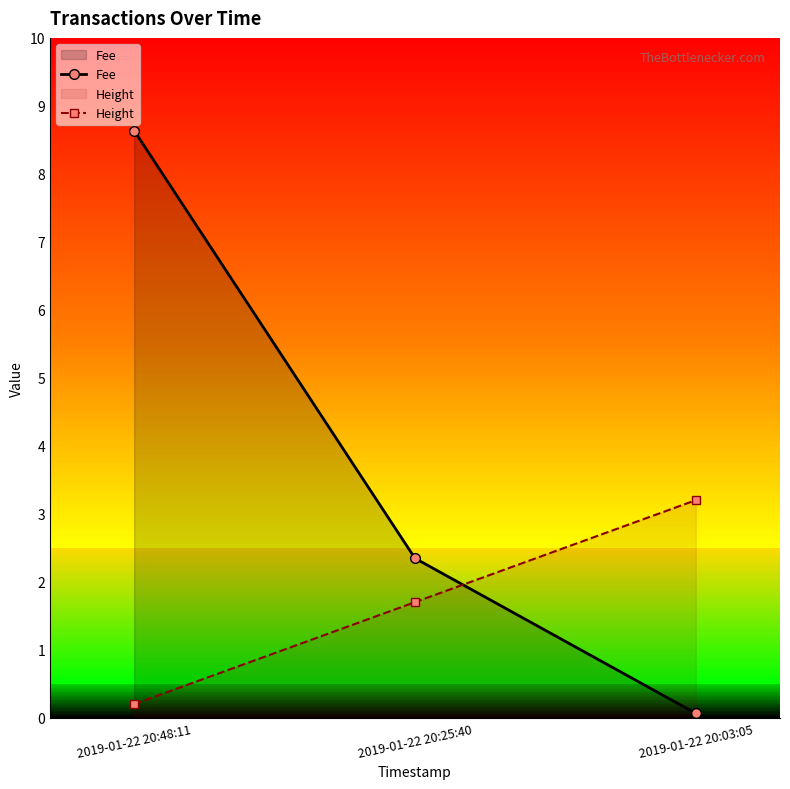

What is the difference between the Fee values at 2019-01-22 20:48:11 and 2019-01-22 20:25:40?

6.3